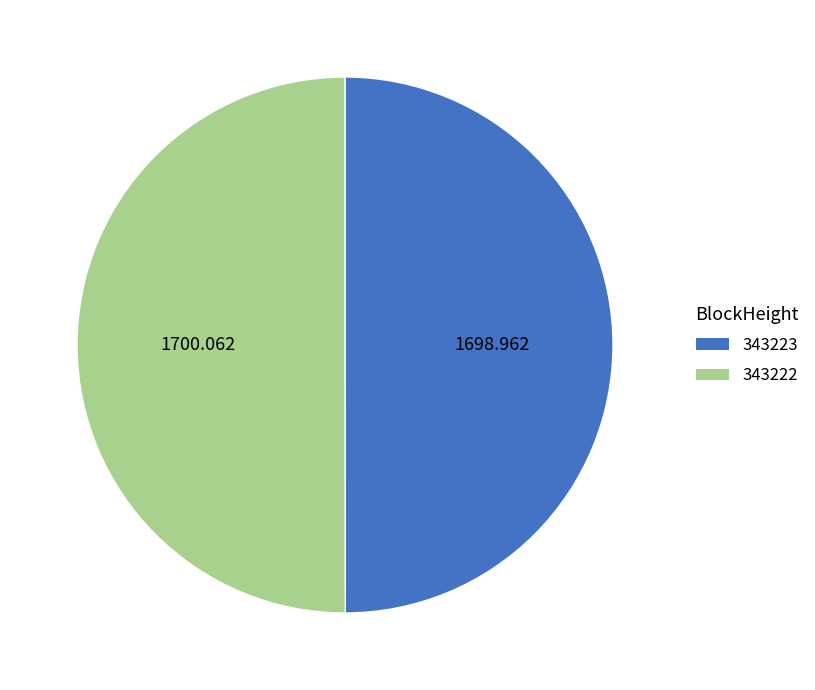

Approximately how many times larger is the value at 343222 compared to 343223?

1.0